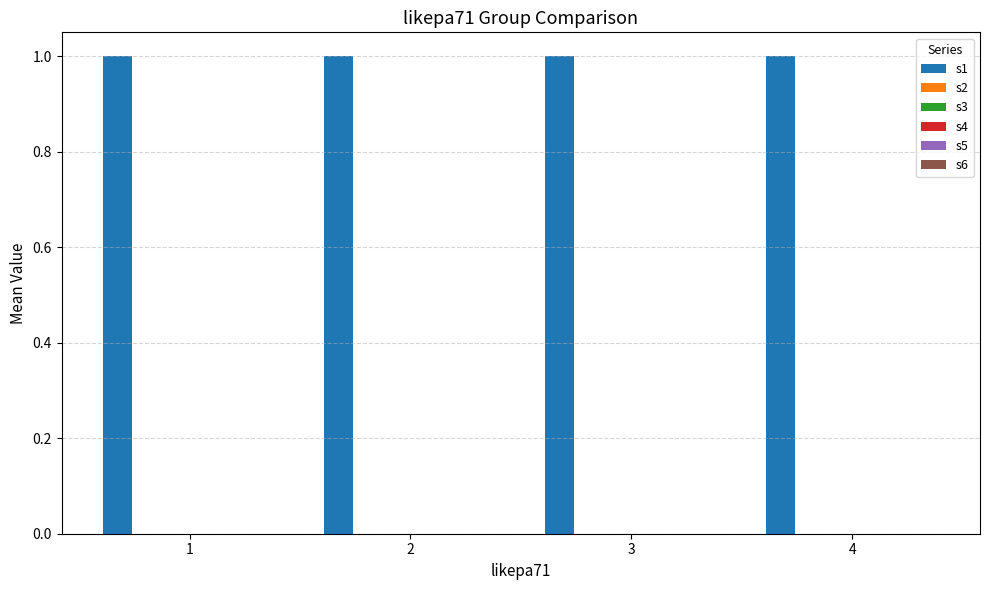

True or false: s1 has a value of 0 at 2.

False